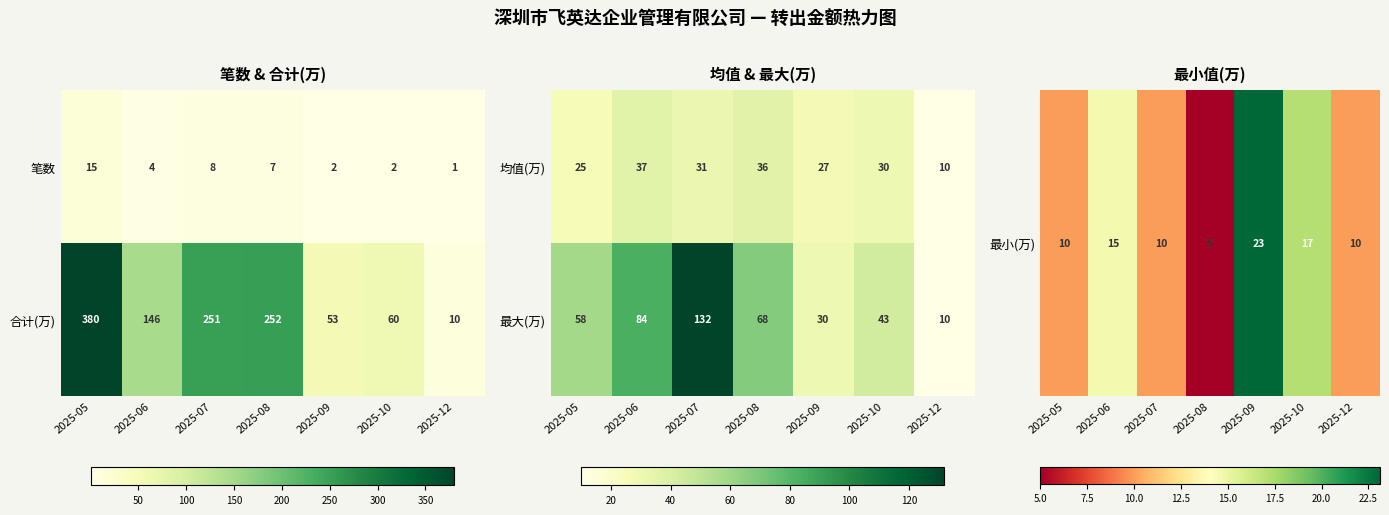

What is the approximate value of 均值(万) at 2025-12, to the nearest 5?

10